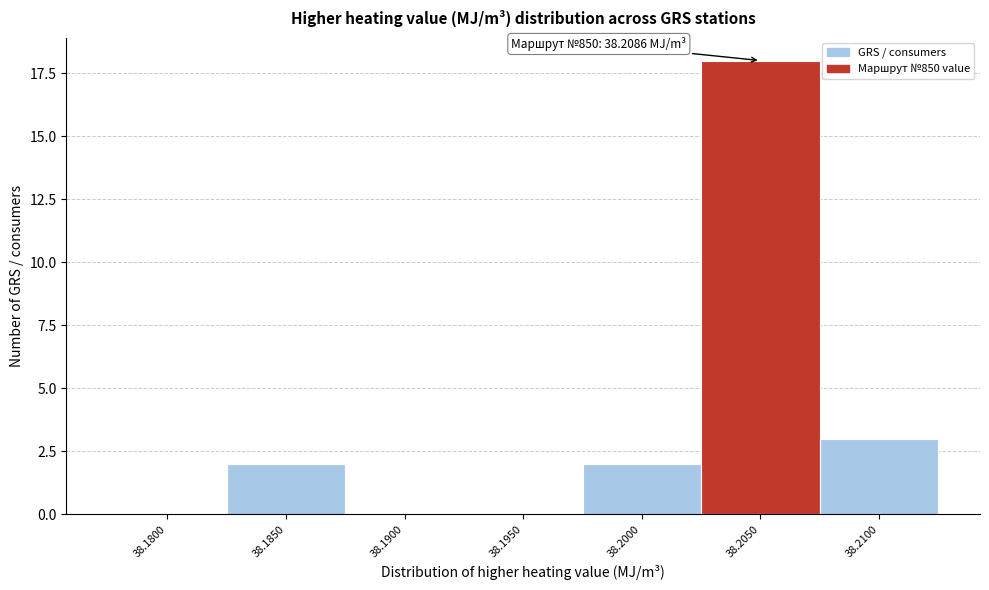

Reading left to right, extract all data points from this chart.

38.1800=0	38.1850=2	38.1900=0	38.1950=0	38.2000=2	38.2050=18	38.2100=3